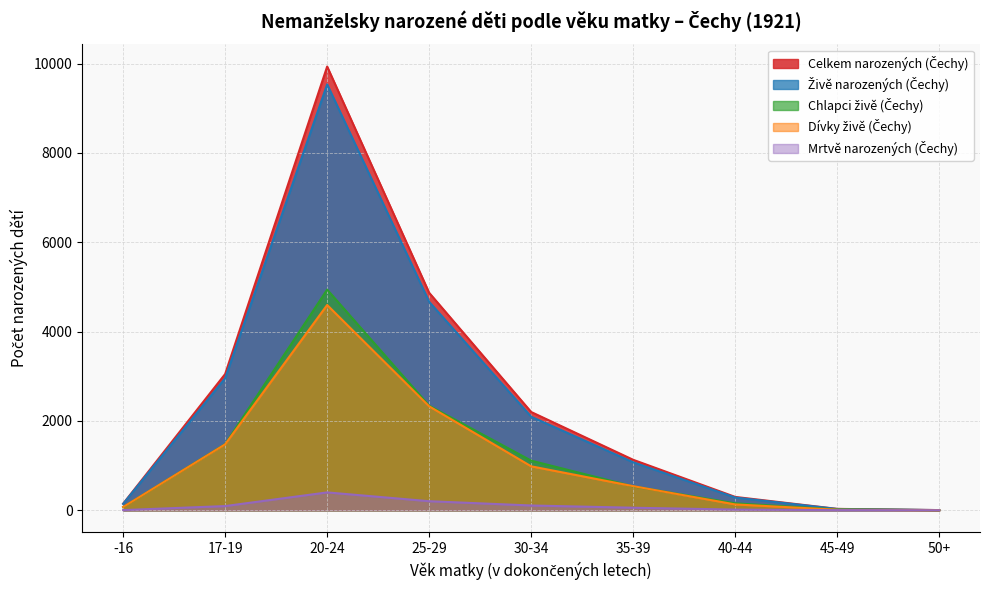

Where is the first local maximum for Mrtvě narozených (Čechy)?

20-24